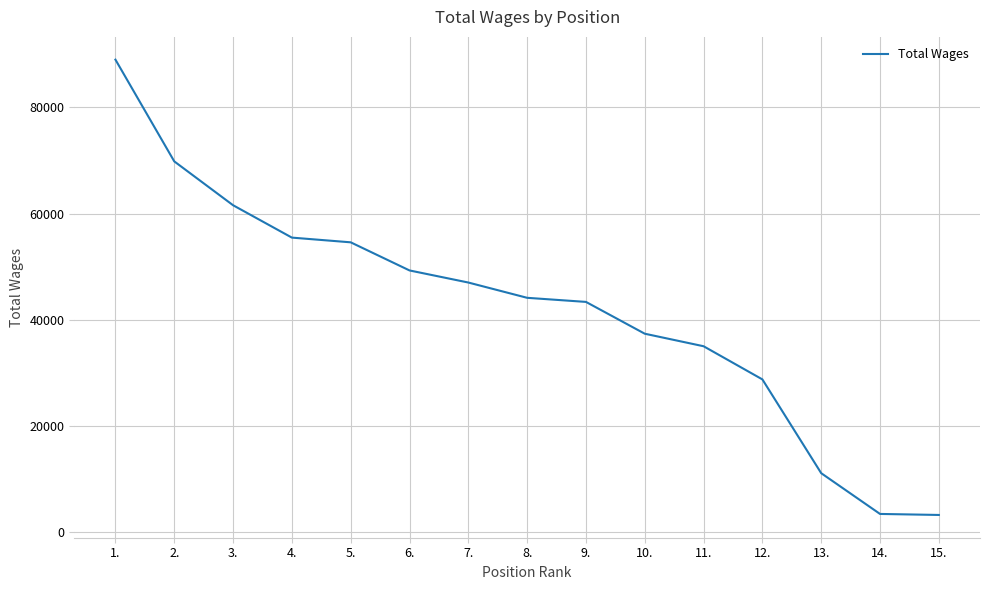

Which label corresponds to the largest value in the chart?

1.